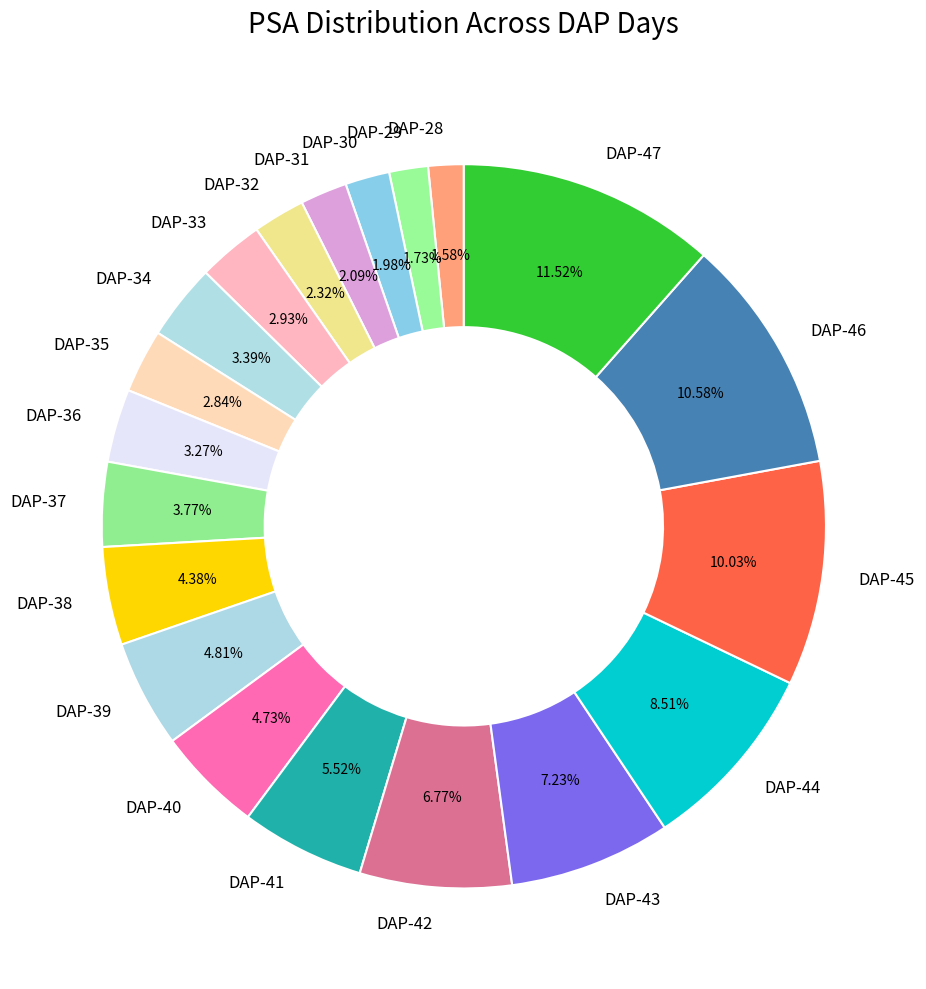

What percentage is NOT represented by DAP-47?

88.5%